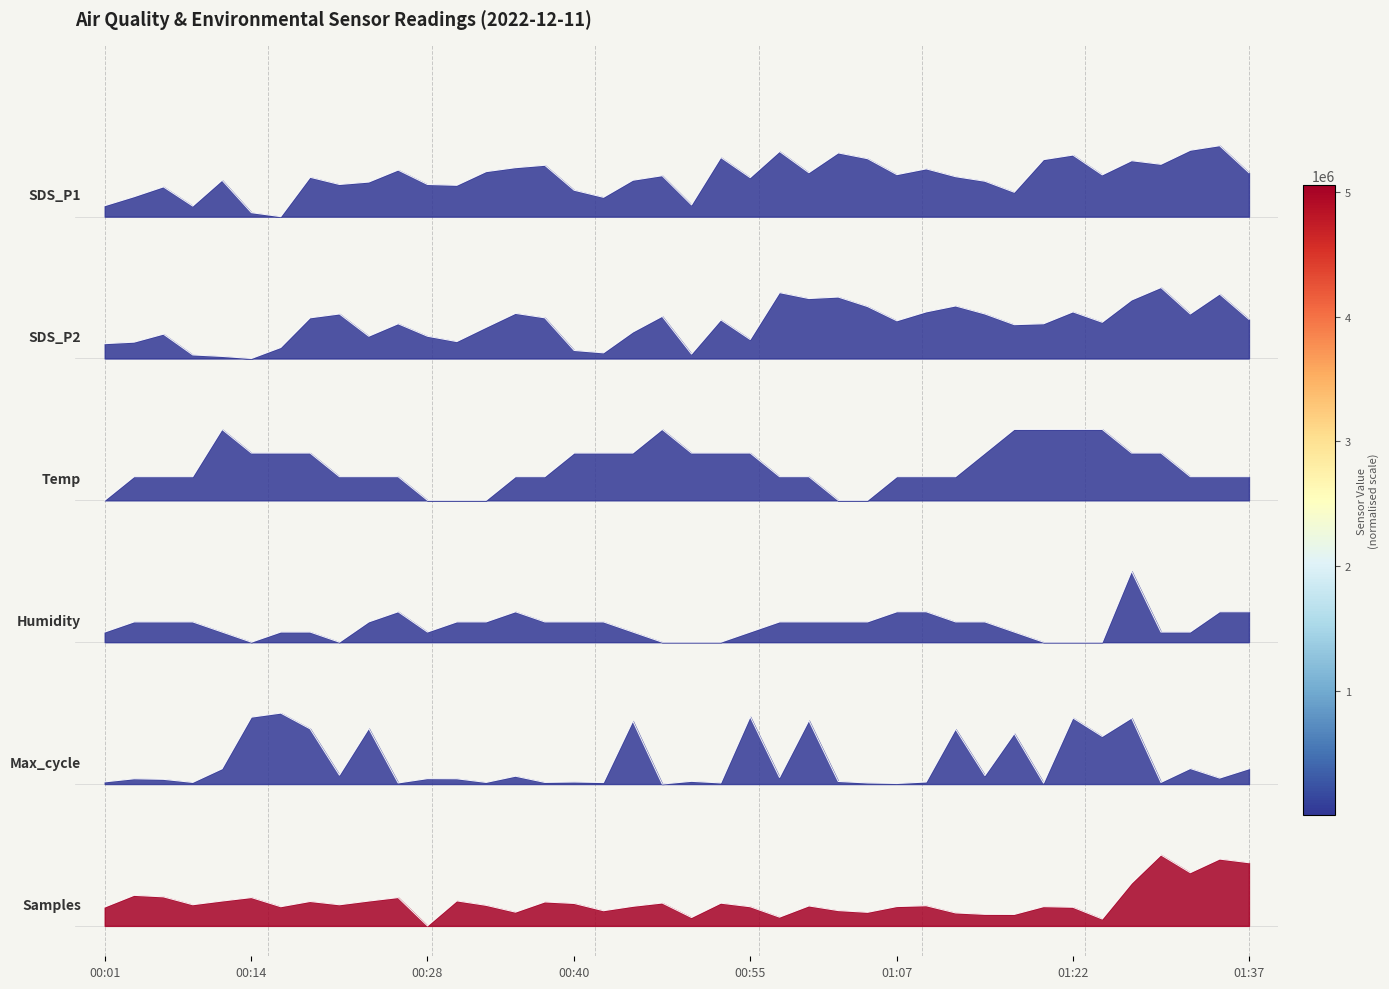

What are all the series names shown in the legend?

SDS_P1, SDS_P2, Temp, Humidity, Max_cycle, Samples